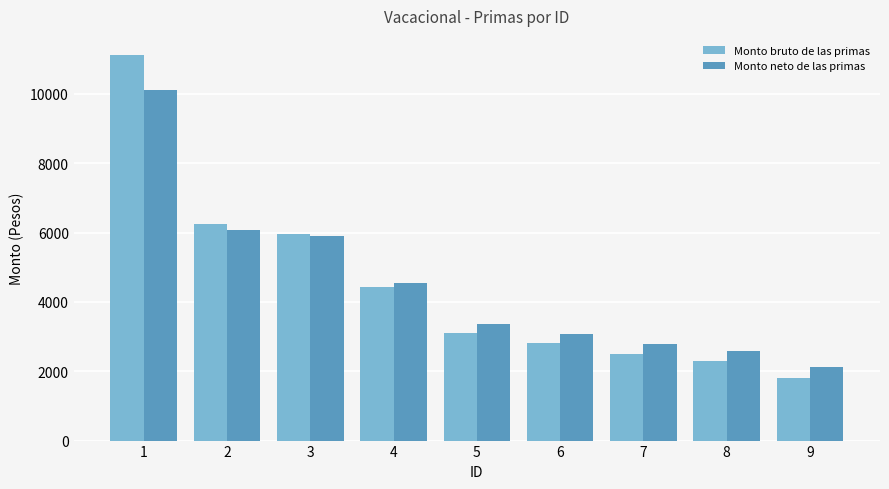

Where does the Monto bruto de las primas series first go above 3112?

1